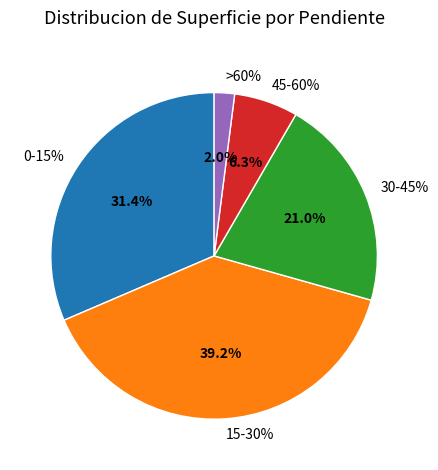

Which slice is the smallest?

>60%